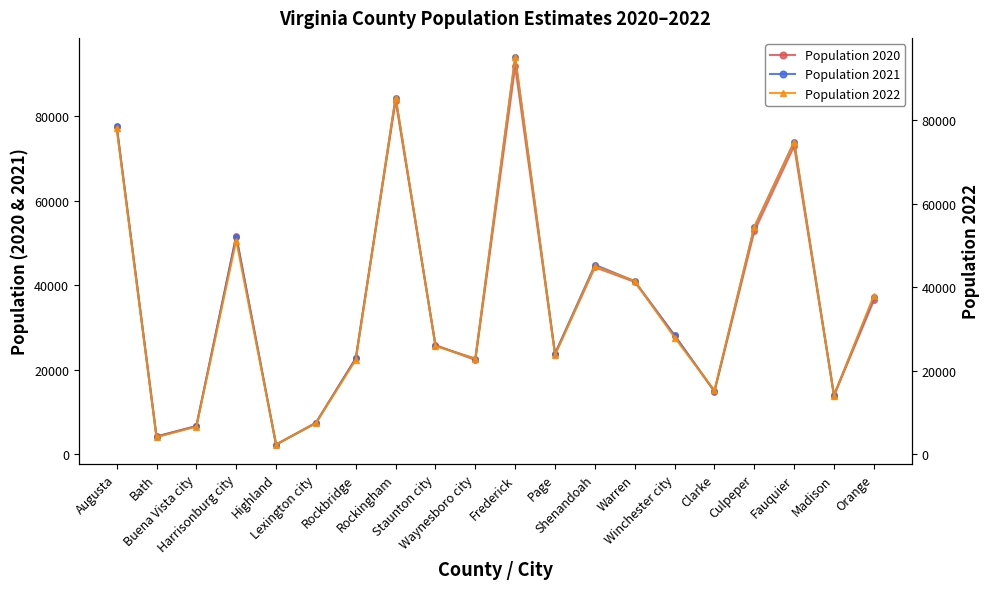

Which series changed the most between Harrisonburg city and Warren?

Population 2020